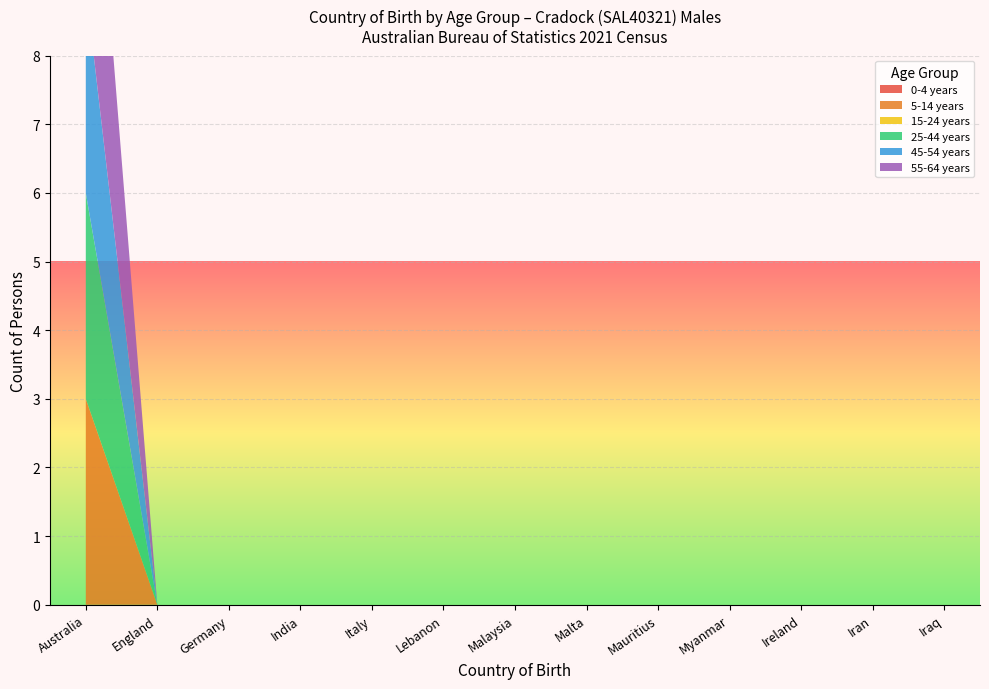

Reading left to right, transcribe all the data shown in this chart.

0-4 years: 0	0	0	0	0	0	0	0	0	0	0	0	0
5-14 years: 3	0	0	0	0	0	0	0	0	0	0	0	0
15-24 years: 0	0	0	0	0	0	0	0	0	0	0	0	0
25-44 years: 3	0	0	0	0	0	0	0	0	0	0	0	0
45-54 years: 3	0	0	0	0	0	0	0	0	0	0	0	0
55-64 years: 4	0	0	0	0	0	0	0	0	0	0	0	0